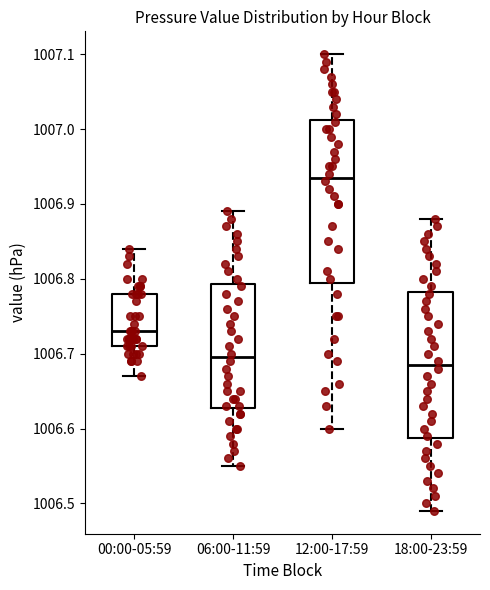

Reading left to right, read every box against the y-axis: the position of its median line, the range the box covers, and the ends of its whiskers. The values are not printed on the chart, so give them approximately, as read against the axis.

00:00-05:59: median 1006.73, box 1006.71 to 1006.78, whiskers 1006.67 to 1006.84
06:00-11:59: median 1006.70, box 1006.63 to 1006.79, whiskers 1006.55 to 1006.89
12:00-17:59: median 1006.94, box 1006.80 to 1007.01, whiskers 1006.60 to 1007.10
18:00-23:59: median 1006.69, box 1006.59 to 1006.78, whiskers 1006.49 to 1006.88